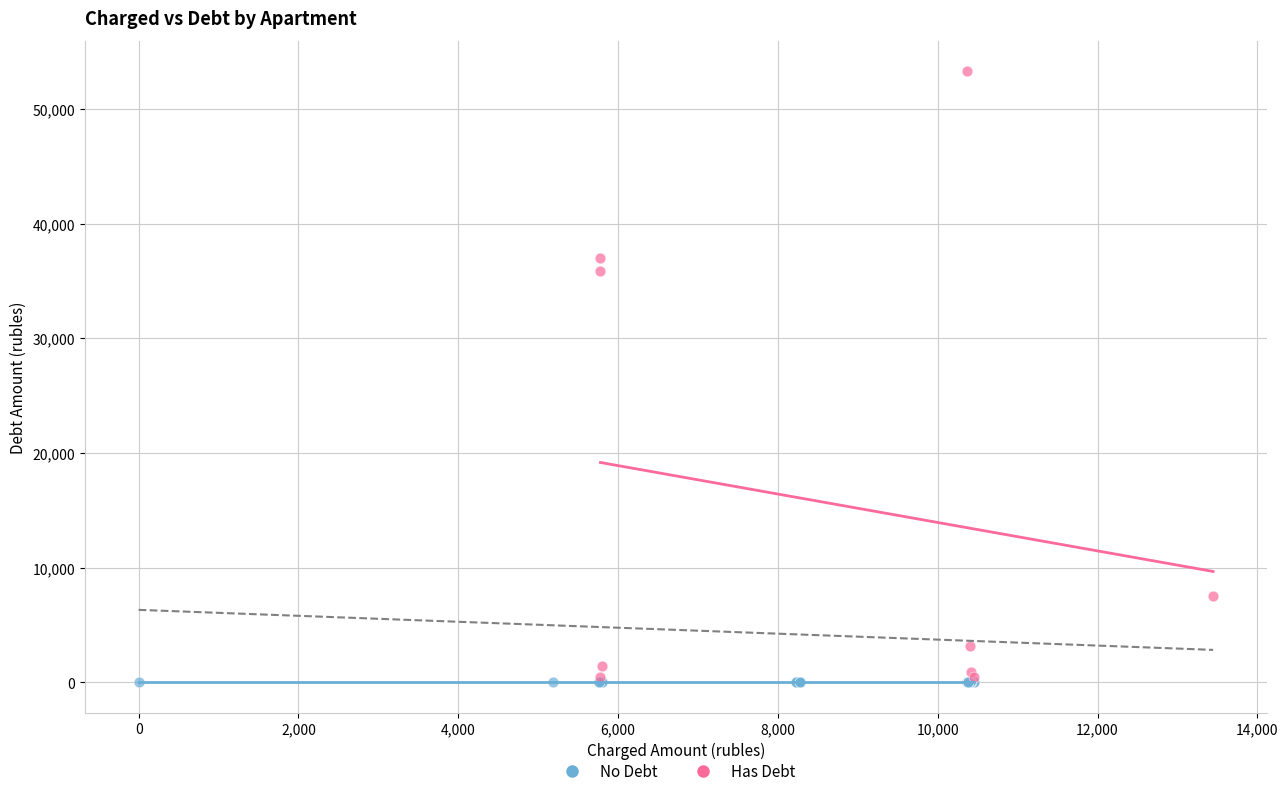

Which series reaches the maximum Y coordinate?

Has Debt